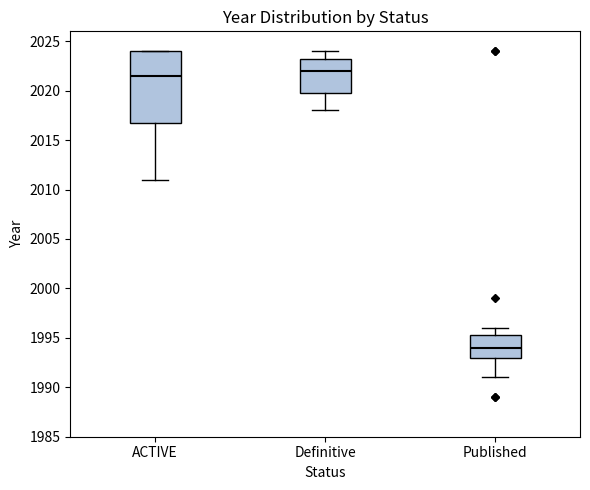

Reading left to right, transcribe this box plot: for each box, give where its median line is, the range the box spans, and where its two whiskers end, as read against the y-axis. The values are not printed on the chart, so give them approximately, as read against the axis.

ACTIVE: median 2021.5, box 2017.0 to 2024.0, whiskers 2011.0 to 2024.0
Definitive: median 2022.0, box 2020.0 to 2023.5, whiskers 2018.0 to 2024.0
Published: median 1994.0, box 1993.0 to 1995.5, whiskers 1991.0 to 1996.0